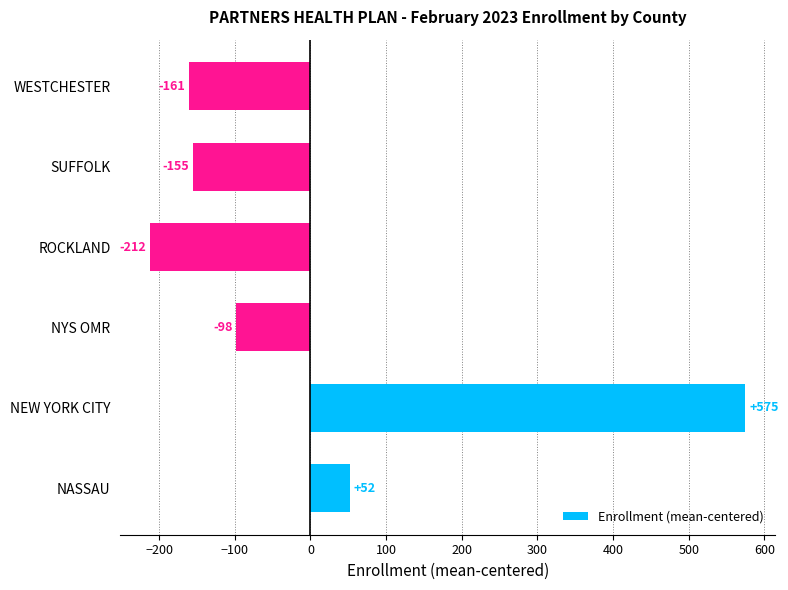

What is the smallest value displayed?

-212.2